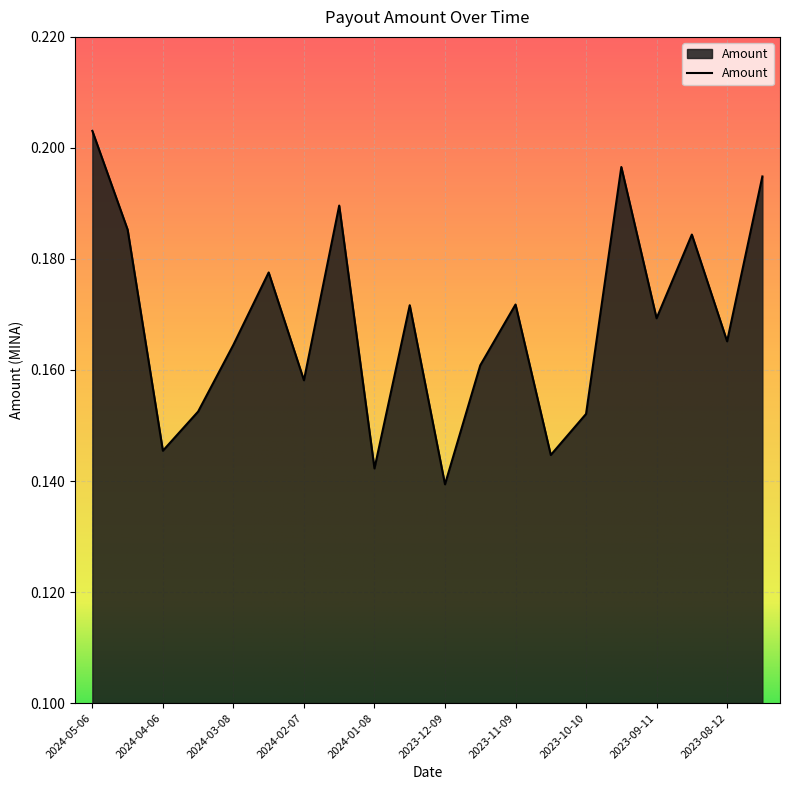

Which category has the highest value across all series?

2024-05-06